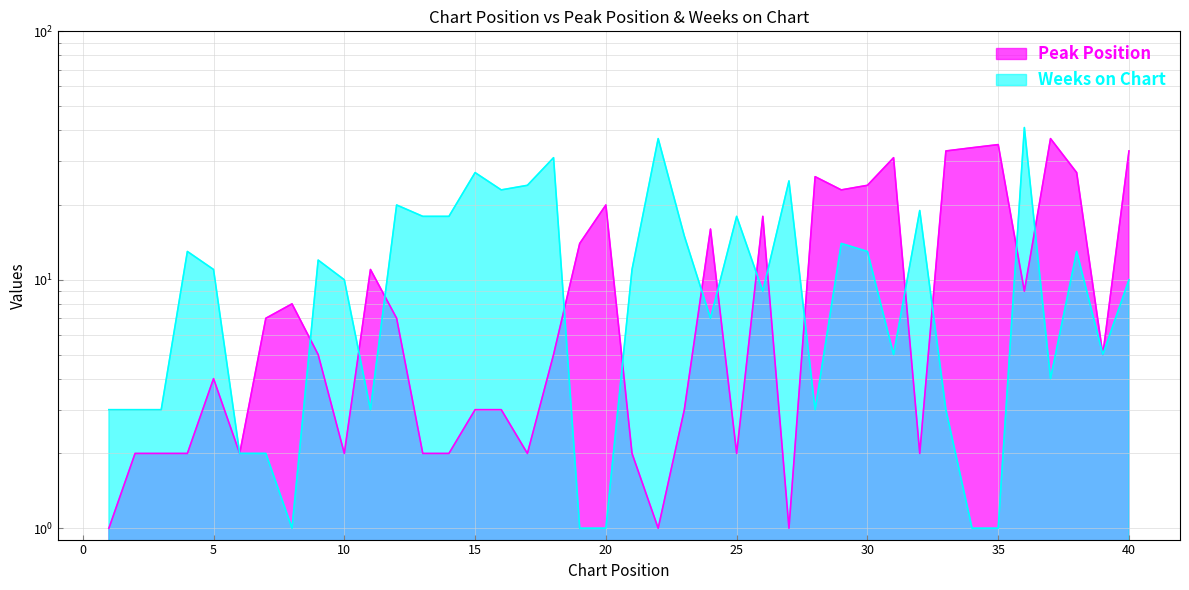

Rank the series by their average value, from highest to lowest.

Weeks on Chart, Peak Position